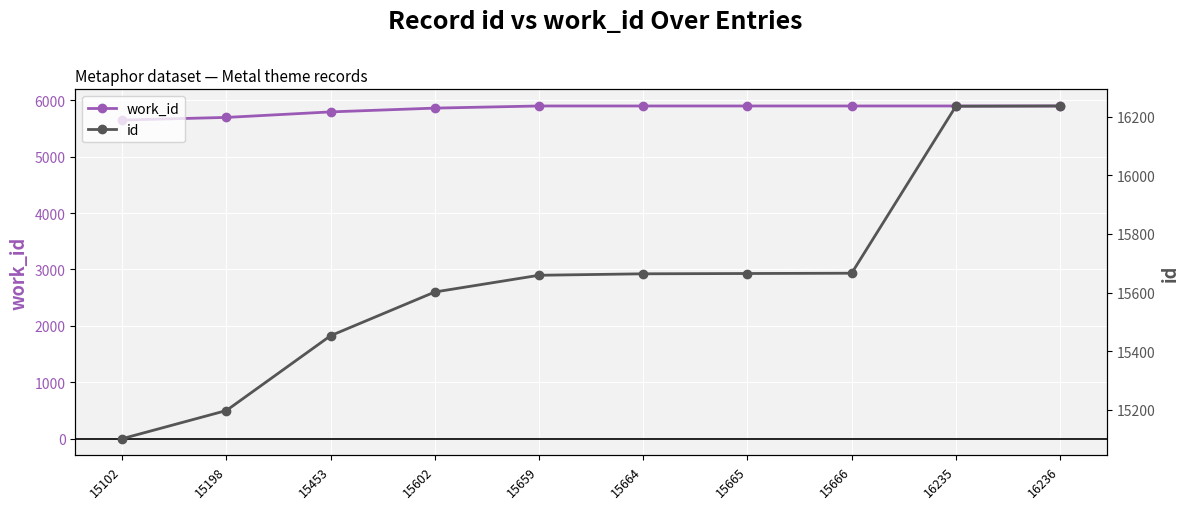

Which category has the highest value in the id series?

16236